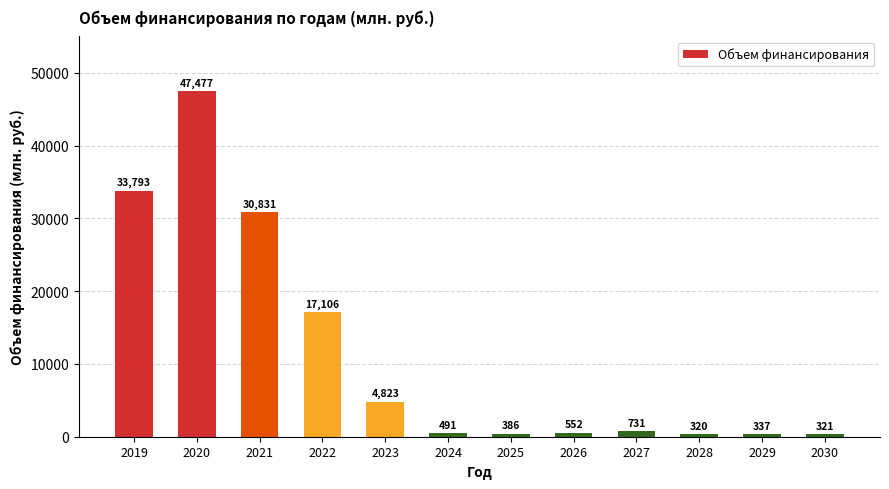

What is the greatest value displayed?

47477.5